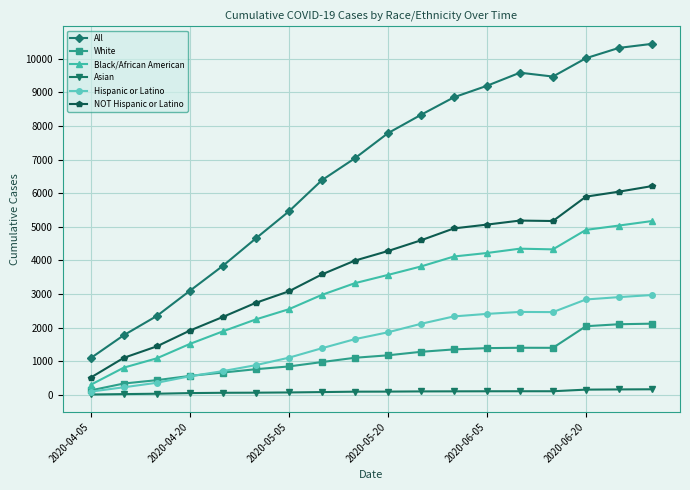

What is the maximum value shown in the chart?

10447